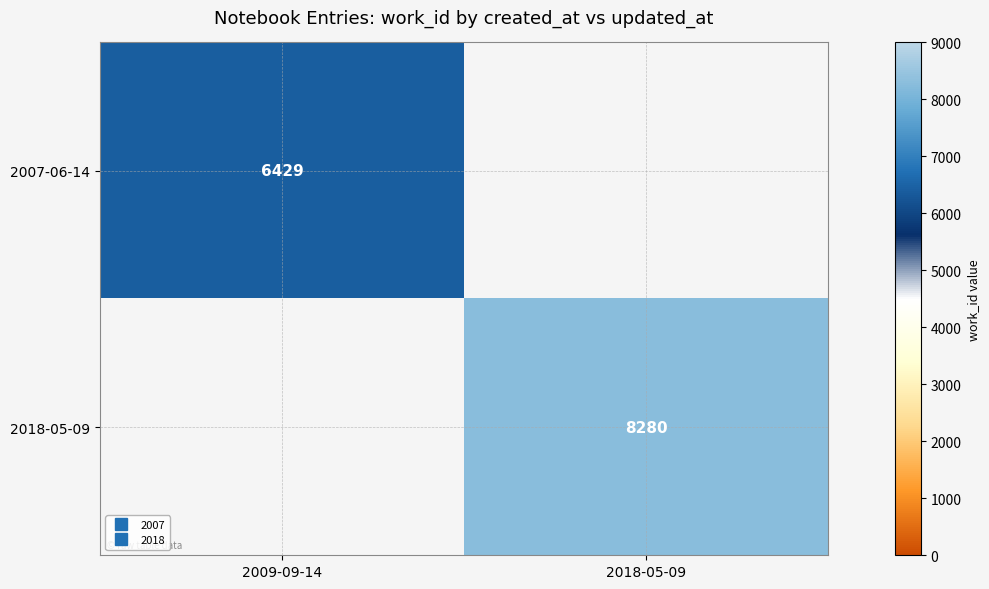

The value of 2007-06-14 at 2018-05-09 is 0. True or false?

True